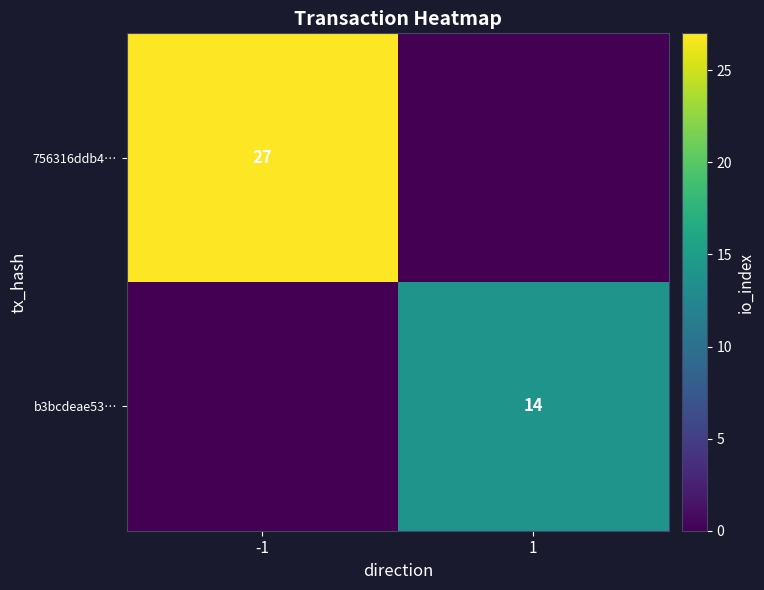

The value of b3bcdeae53… at 1 is 9. True or false?

False